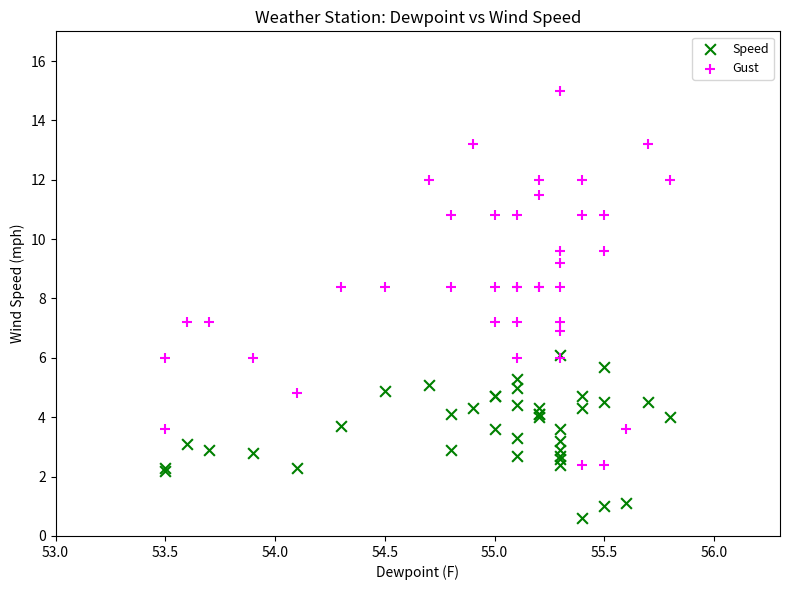

Which series has the largest Y range (max minus min)?

Gust